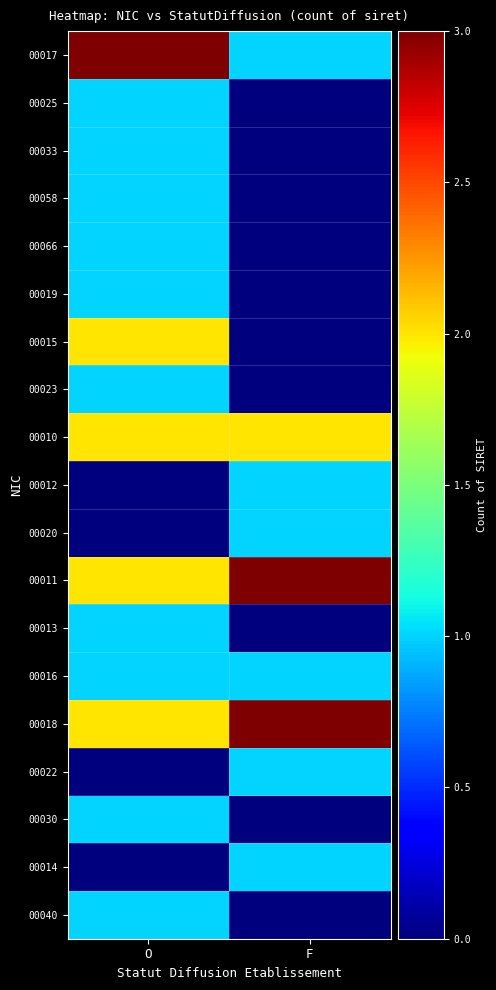

Which label corresponds to the largest value in the chart?

O